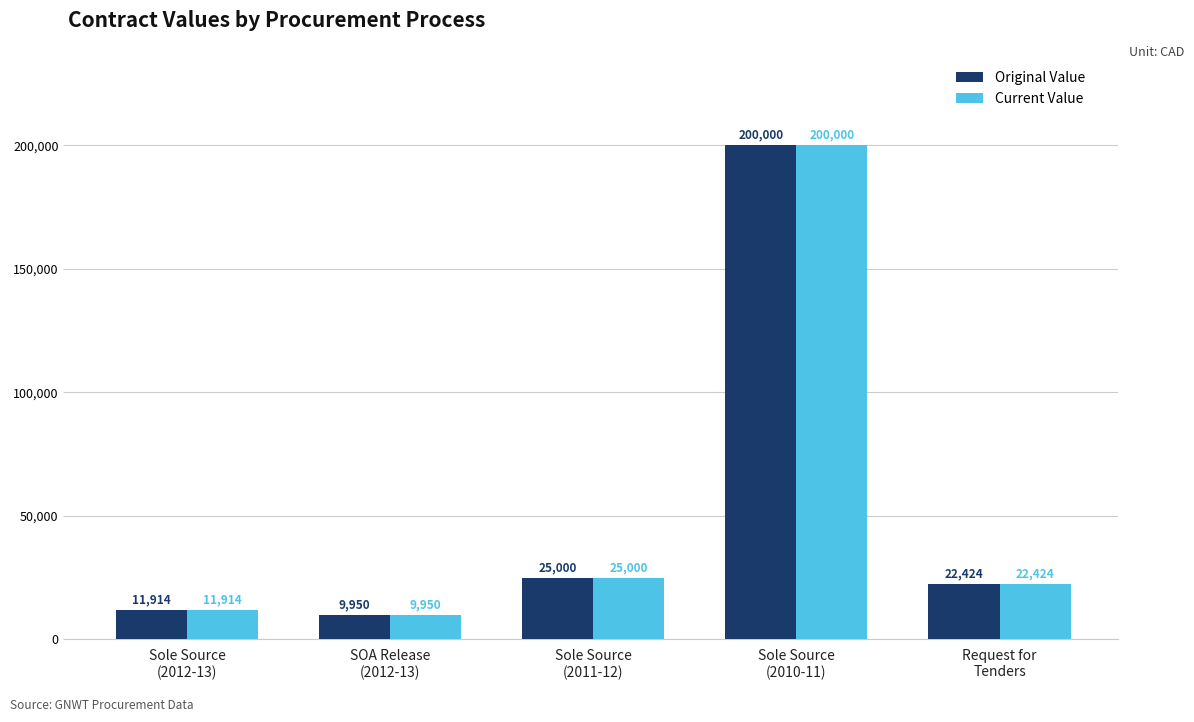

What are all the series names shown in the legend?

Original Value, Current Value